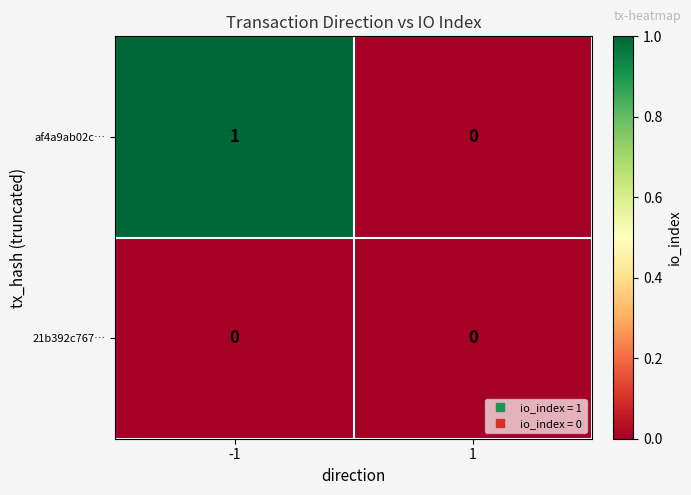

The 21b392c767… series shows 0 at 1. True or false?

True